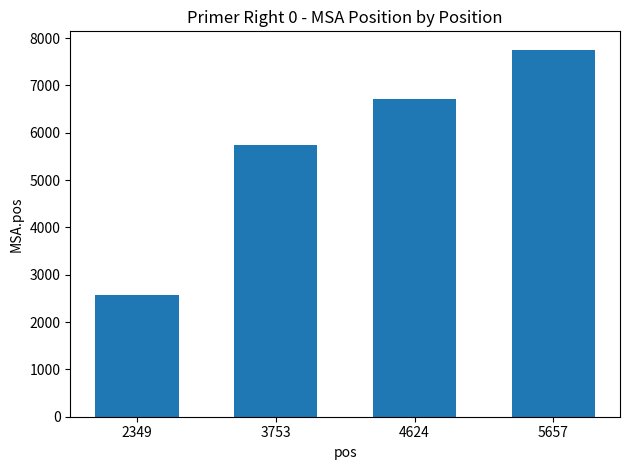

What is the sum of the values at 5657 and 4624?

14467